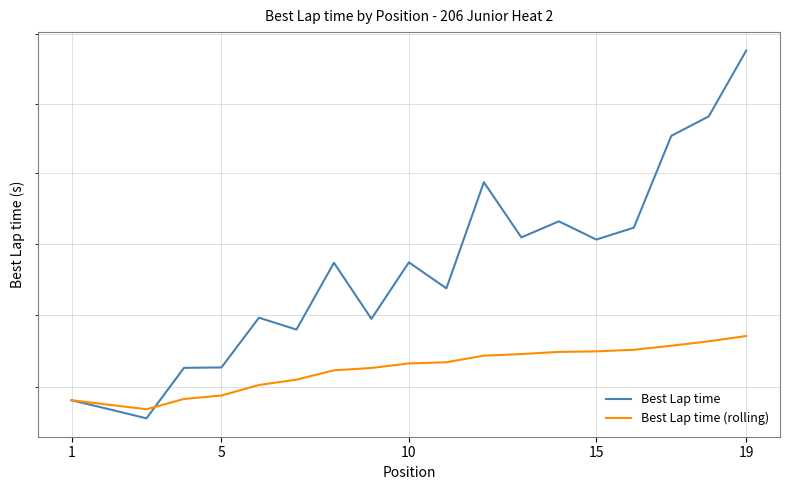

Reading left to right, what are all the values shown in this chart?

Best Lap time: 54.4	54.3	54.3	54.6	54.6	55.0	54.9	55.4	55.0	55.4	55.2	55.9	55.5	55.7	55.5	55.6	56.3	56.4	56.9
Best Lap time (rolling): 54.4	54.4	54.3	54.4	54.4	54.5	54.5	54.6	54.6	54.7	54.7	54.7	54.7	54.7	54.7	54.8	54.8	54.8	54.9